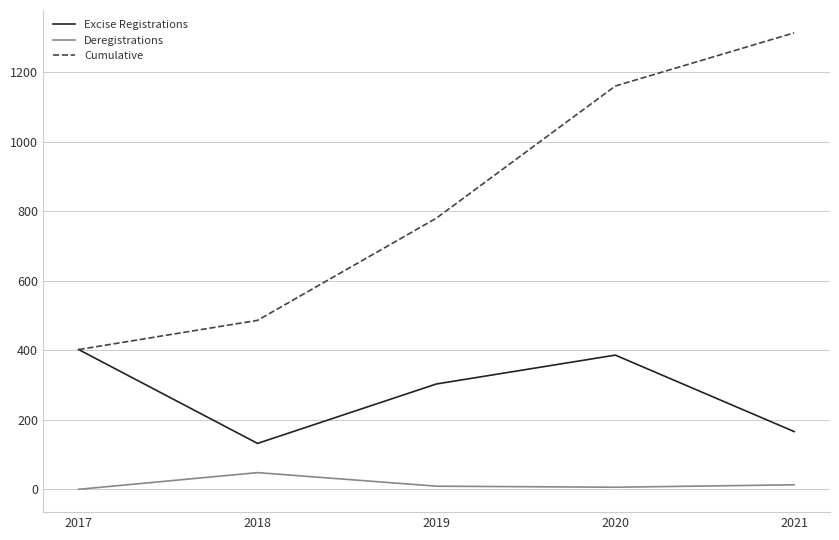

What is the total value across all series at 2021?

1492